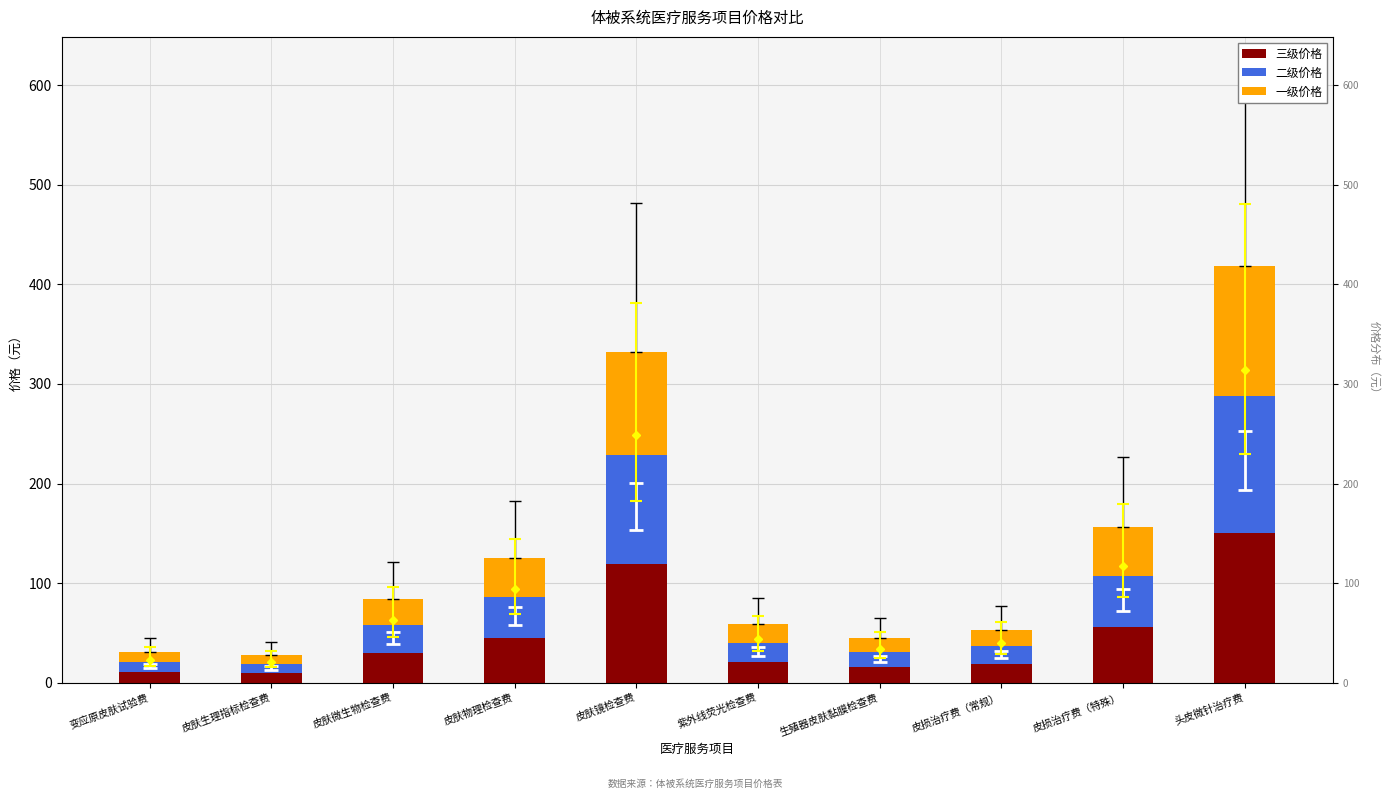

What is the greatest value displayed?

150.0